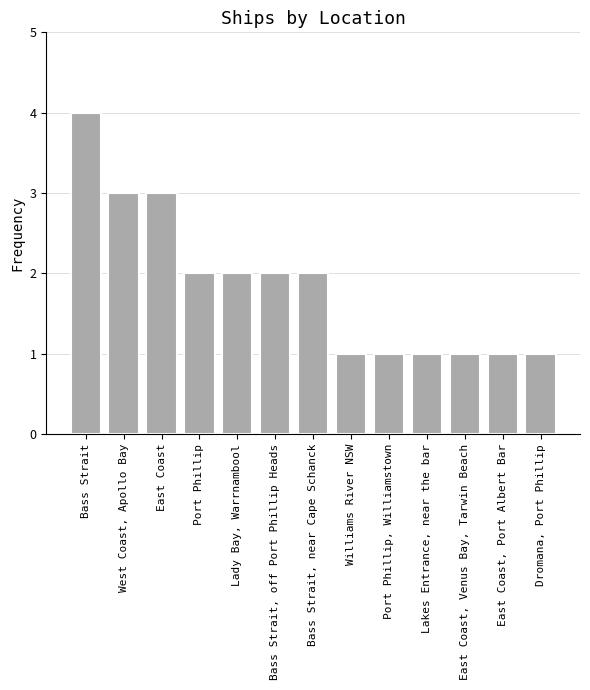

Does the chart contain stacked bars?

No